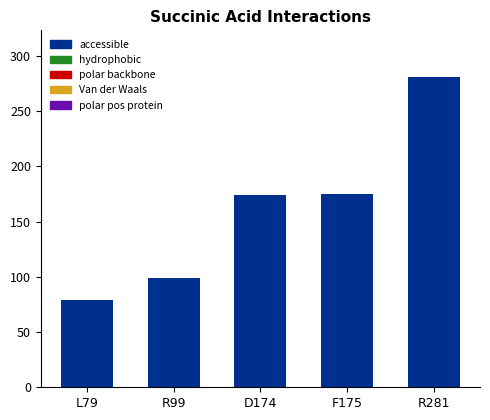

How many bars are there in total?

5